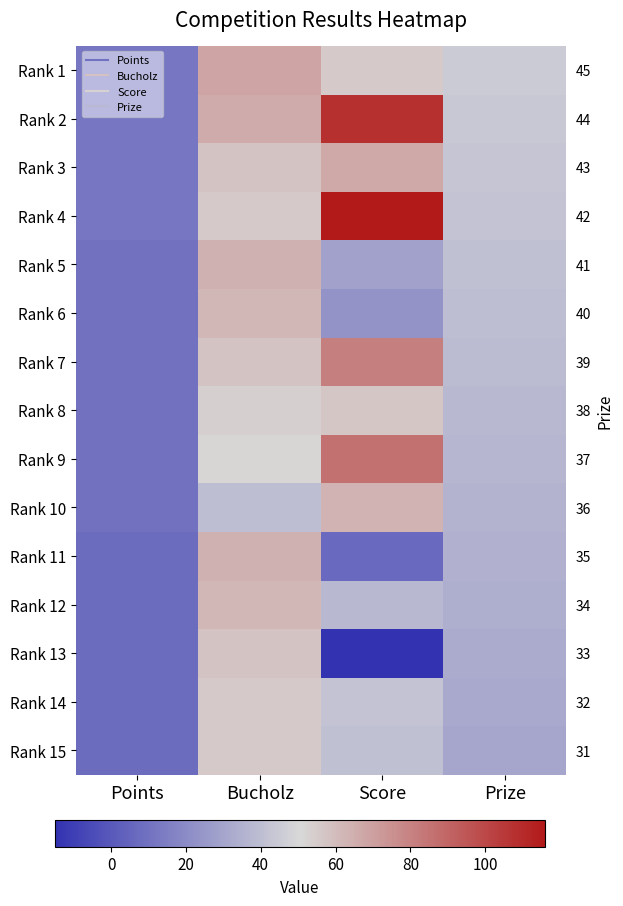

What is the lowest value of the Rank 9 series?

10